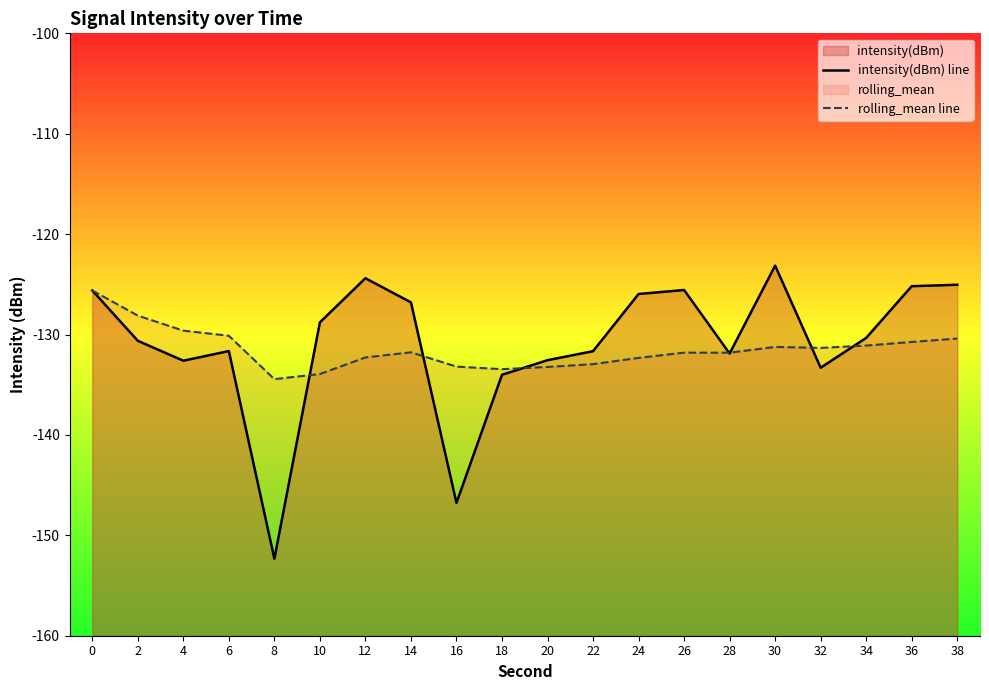

What is the lowest value of the rolling_mean line series?

-134.4